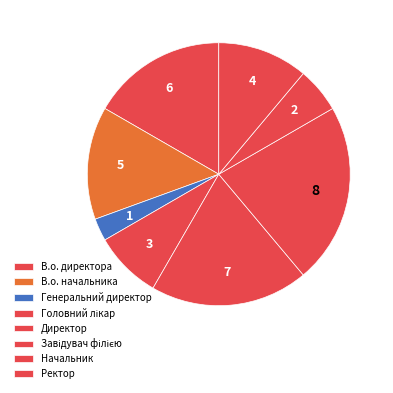

Is Директор the majority of the pie?

No